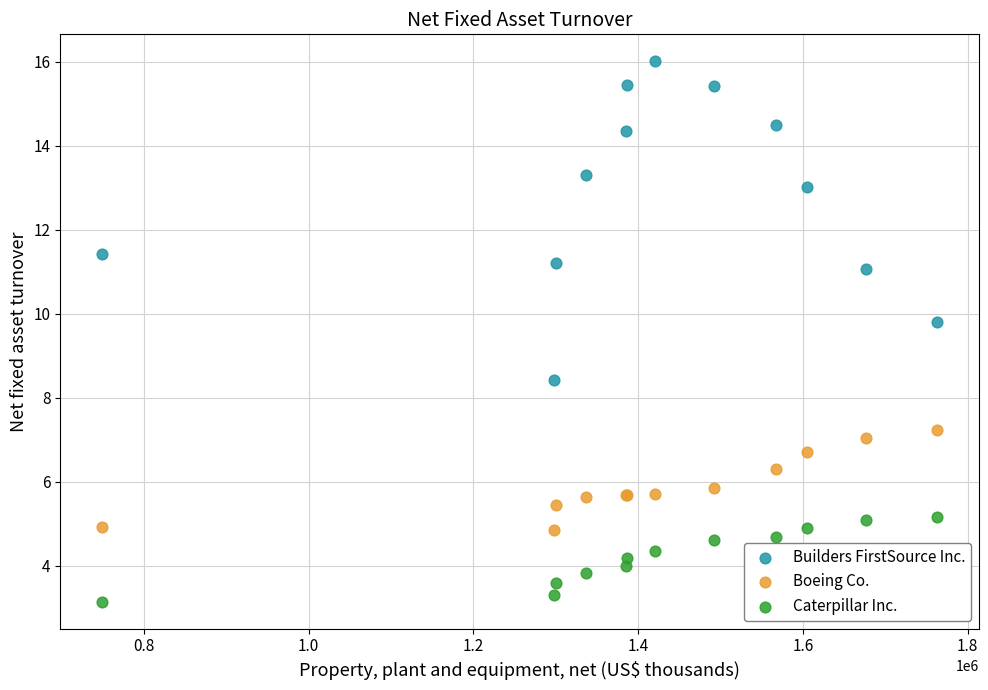

Which series has the largest Y range (max minus min)?

Builders FirstSource Inc.